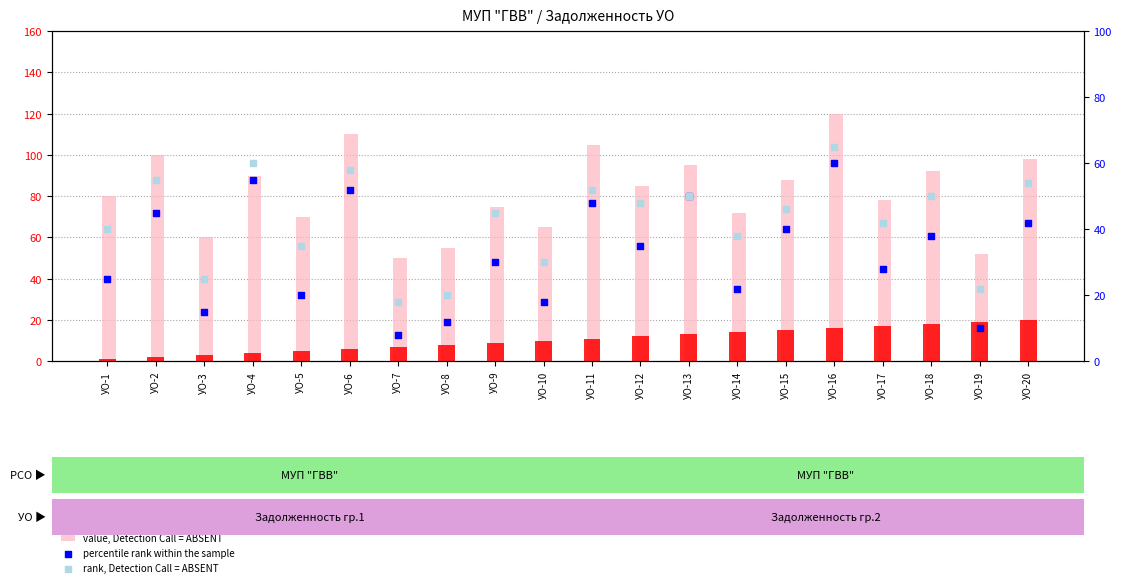

At how many categories does at least one series exceed 73?

13